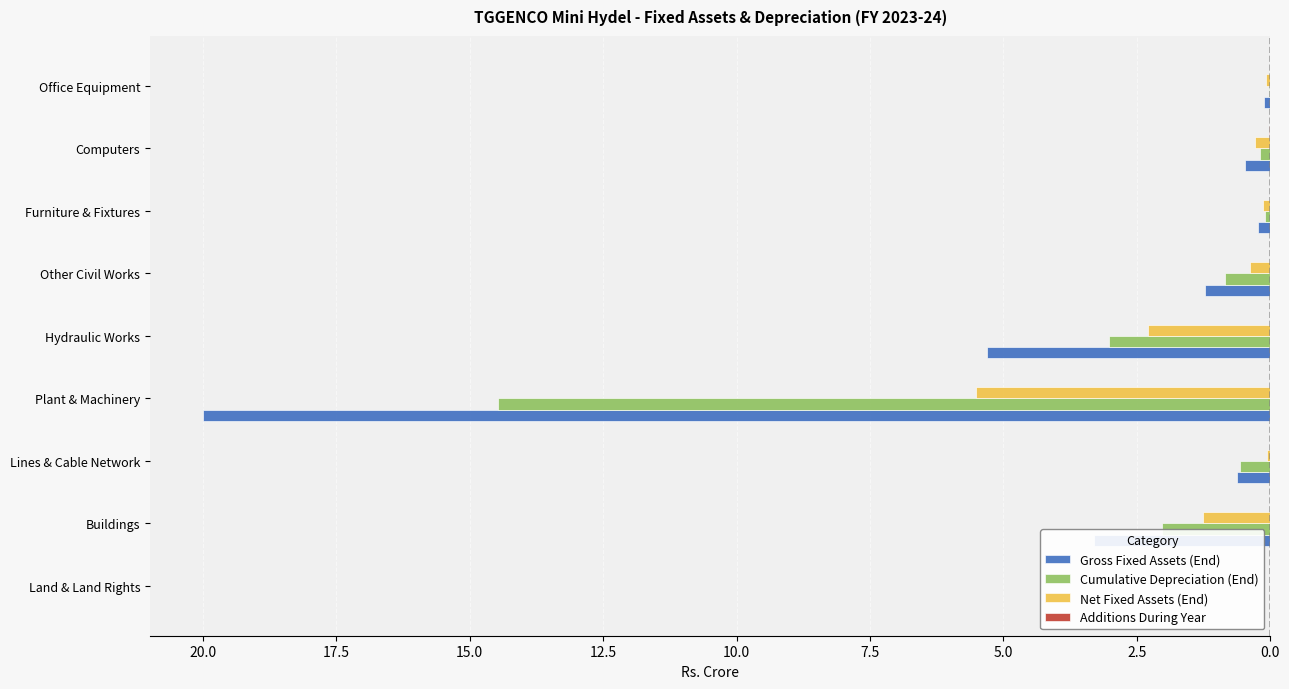

Reading left to right, what are all the values shown in this chart?

Gross Fixed Assets (End): 0.0	-3.3	-0.6	-20.0	-5.3	-1.2	-0.2	-0.5	-0.1
Cumulative Depreciation (End): 0.0	-2.0	-0.6	-14.5	-3.0	-0.9	-0.1	-0.2	-0.0
Net Fixed Assets (End): 0.0	-1.3	-0.1	-5.5	-2.3	-0.4	-0.1	-0.3	-0.1
Additions During Year: 0.0	0.0	0.0	0.0	0.0	0.0	0.0	-0.0	-0.0